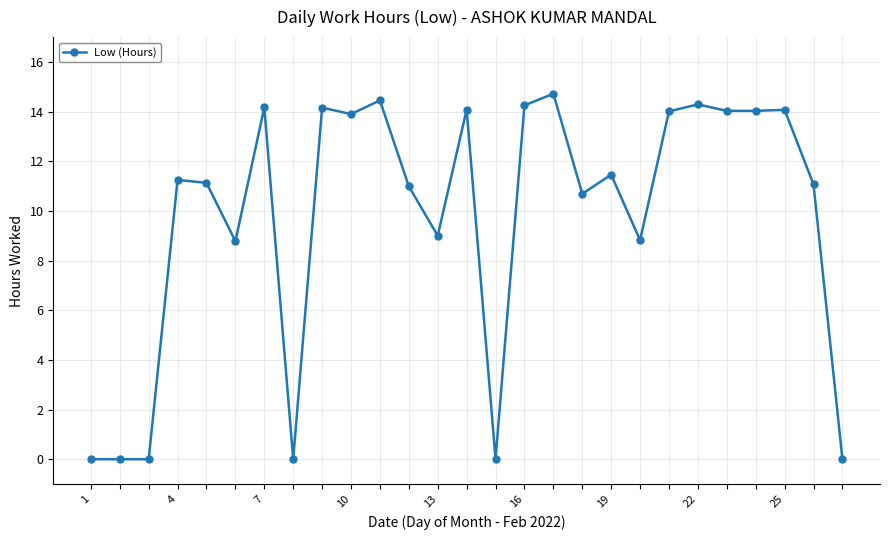

True or false: the data has more than 1 interior local peaks.

True